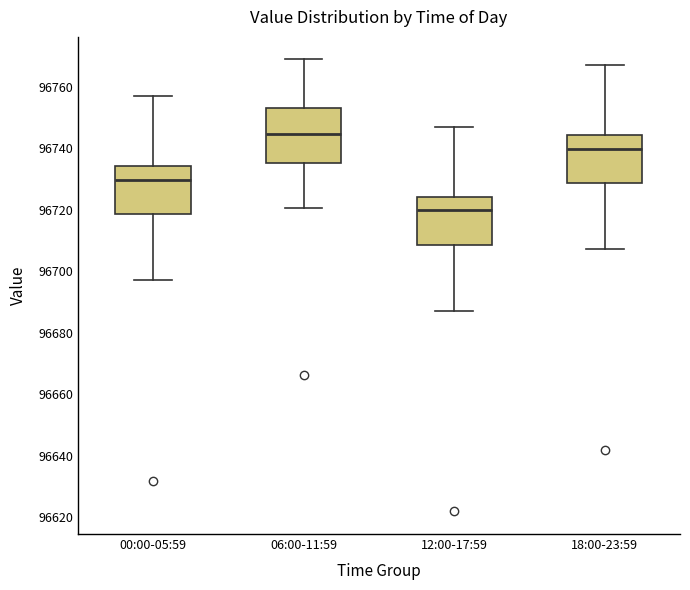

Reading left to right, read every box against the y-axis: the position of its median line, the range the box covers, and the ends of its whiskers. The values are not printed on the chart, so give them approximately, as read against the axis.

00:00-05:59: median 96730, box 96718 to 96734, whiskers 96698 to 96756
06:00-11:59: median 96744, box 96736 to 96754, whiskers 96720 to 96768
12:00-17:59: median 96720, box 96708 to 96724, whiskers 96688 to 96746
18:00-23:59: median 96740, box 96728 to 96744, whiskers 96708 to 96766